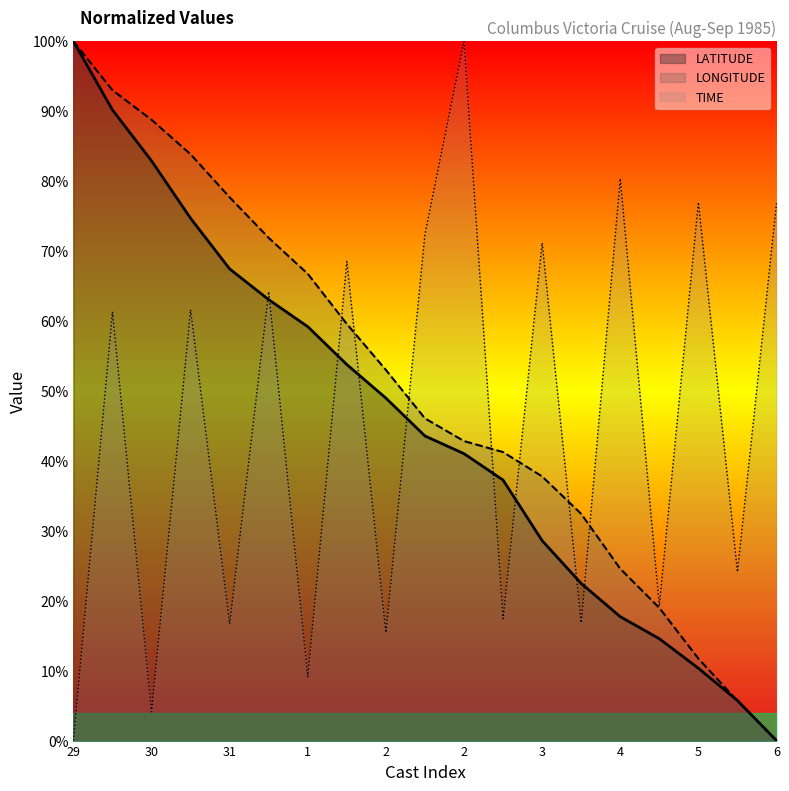

How many lines are shown in the chart?

3